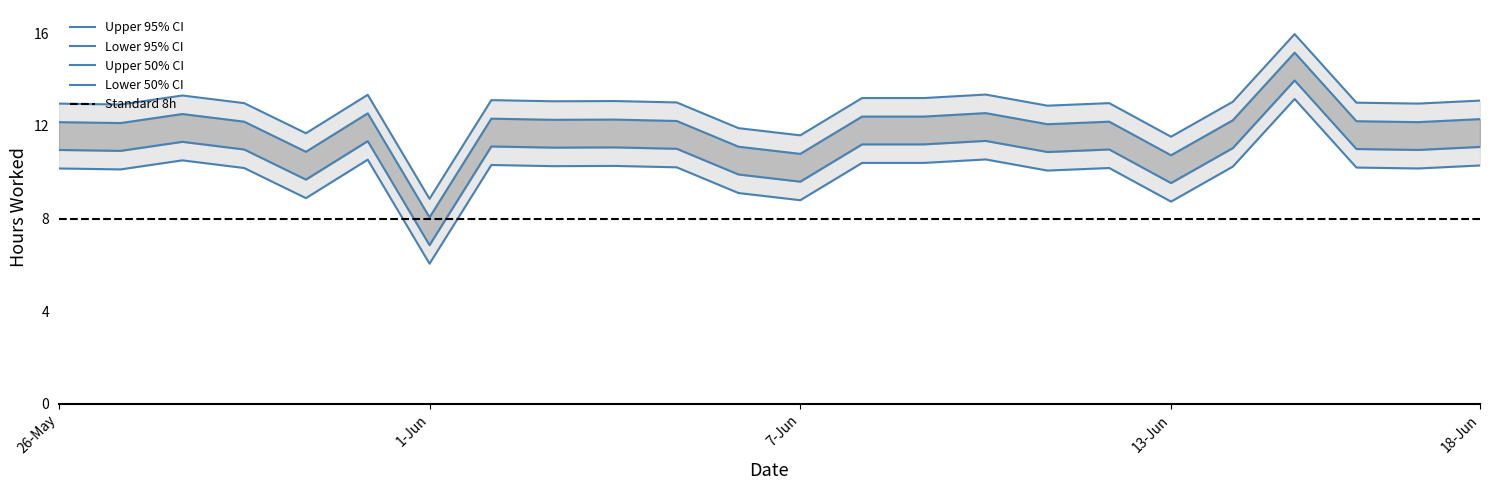

Rank the categories by value from lowest to highest.

1-Jun, 13-Jun, 7-Jun, 30-May, 6-Jun, 11-Jun, 27-May, 26-May, 17-Jun, 29-May, 12-Jun, 16-Jun, 5-Jun, 14-Jun, 3-Jun, 4-Jun, 18-Jun, 2-Jun, 8-Jun, 9-Jun, 28-May, 31-May, 10-Jun, 15-Jun